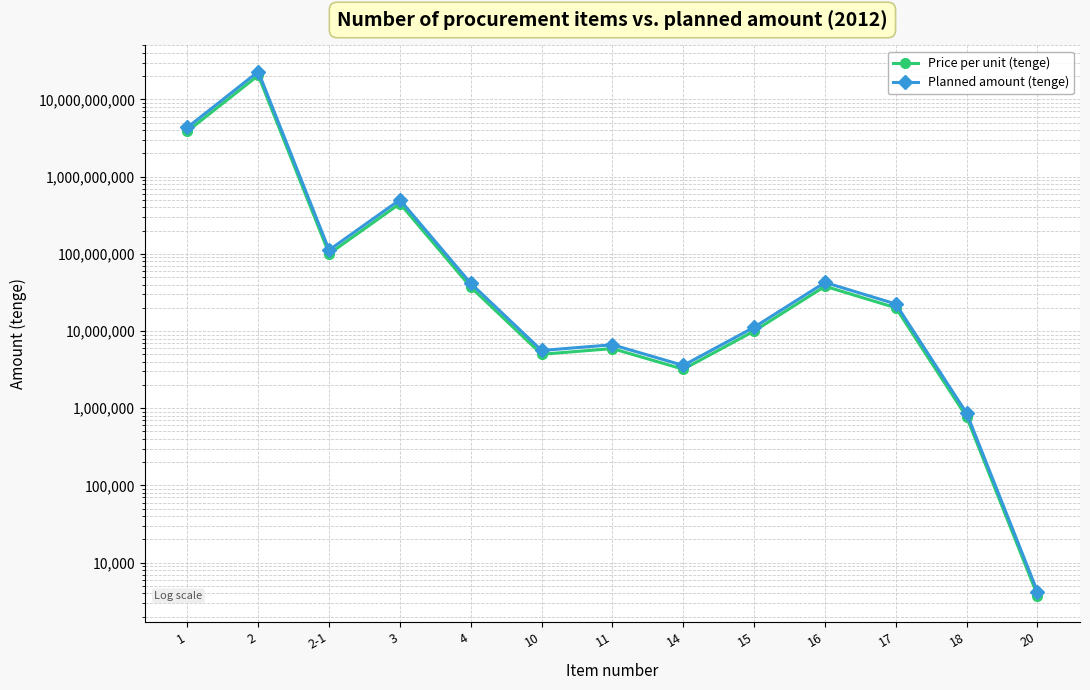

How many categories are shown in the chart?

13